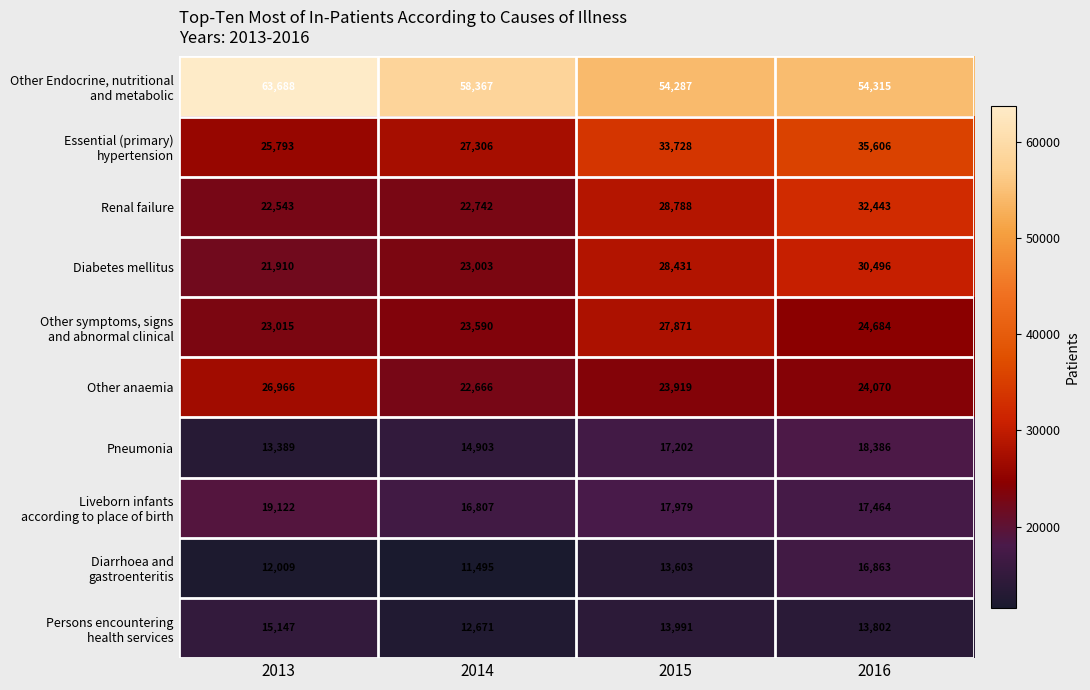

Where is Pneumonia nearest to the value 15887?

2014